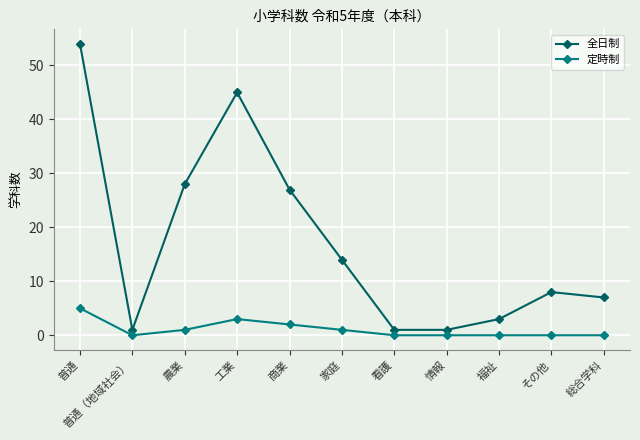

Is this an area chart (filled region under the line)?

No